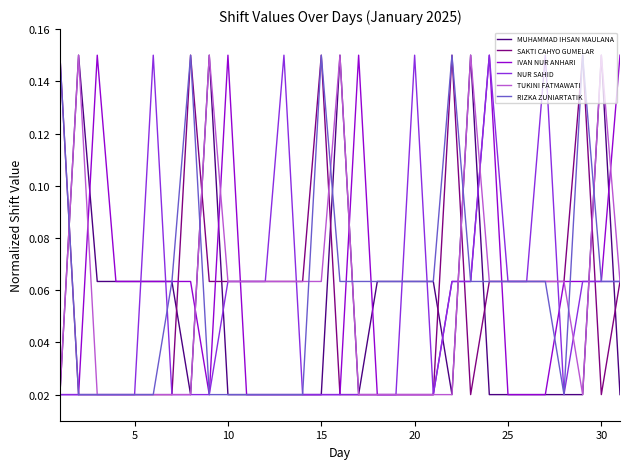

What is the sum of all IVAN NUR ANHARI values?

1.7